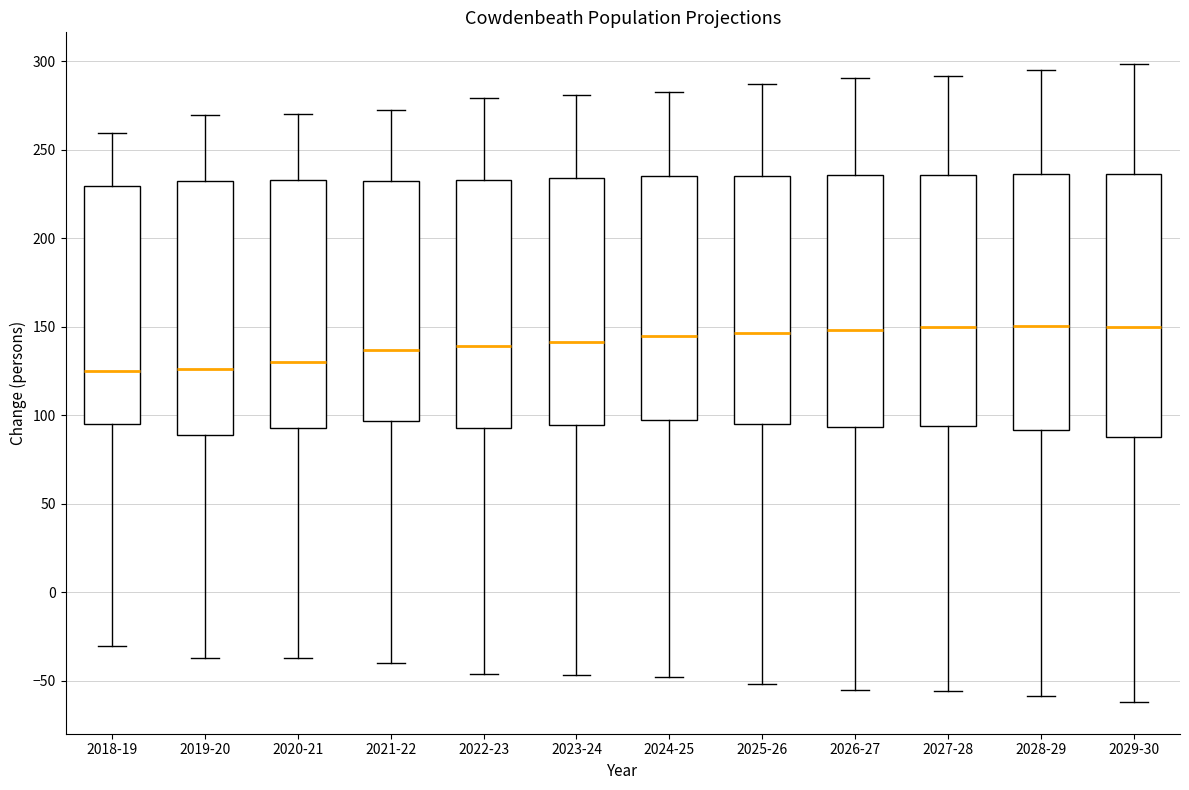

Where is the upper edge of the box for 2018-19 on the y-axis? The values are not printed on the chart, so give them approximately, as read against the axis.

230